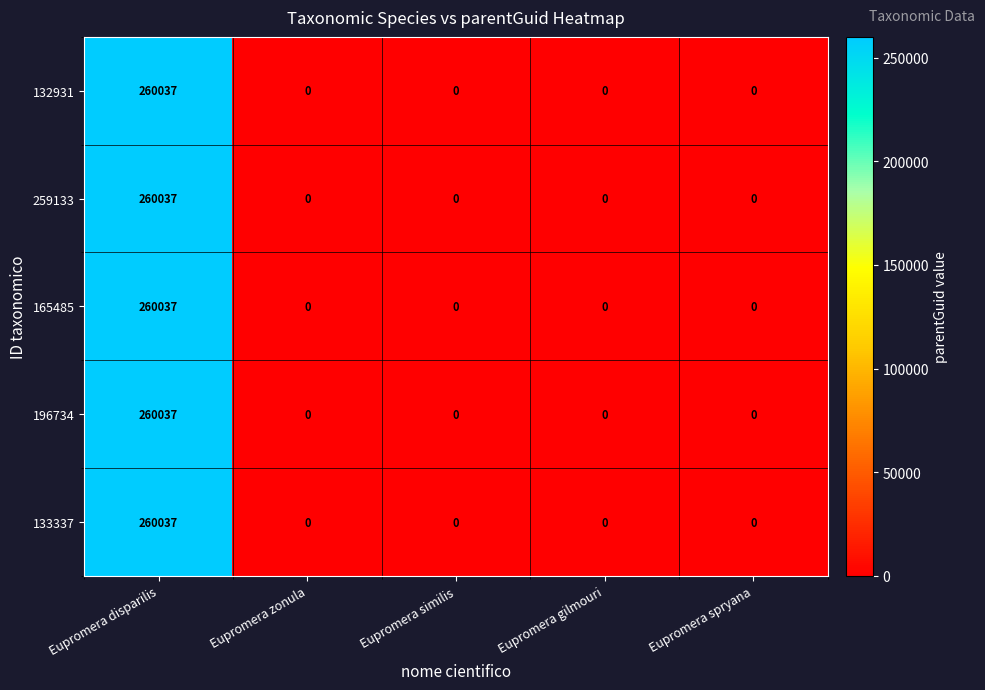

Reading left to right, what are all the values shown in this chart?

132931: Eupromera disparilis=260037	Eupromera zonula=0	Eupromera similis=0	Eupromera gilmouri=0	Eupromera spryana=0
259133: Eupromera disparilis=260037	Eupromera zonula=0	Eupromera similis=0	Eupromera gilmouri=0	Eupromera spryana=0
165485: Eupromera disparilis=260037	Eupromera zonula=0	Eupromera similis=0	Eupromera gilmouri=0	Eupromera spryana=0
196734: Eupromera disparilis=260037	Eupromera zonula=0	Eupromera similis=0	Eupromera gilmouri=0	Eupromera spryana=0
133337: Eupromera disparilis=260037	Eupromera zonula=0	Eupromera similis=0	Eupromera gilmouri=0	Eupromera spryana=0